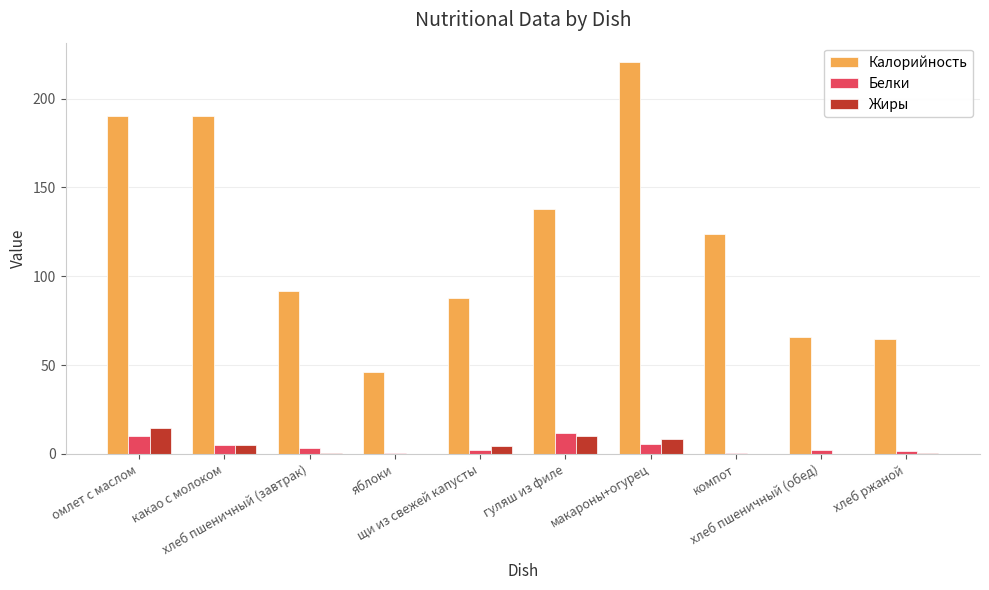

What is the maximum value shown in the chart?

220.5